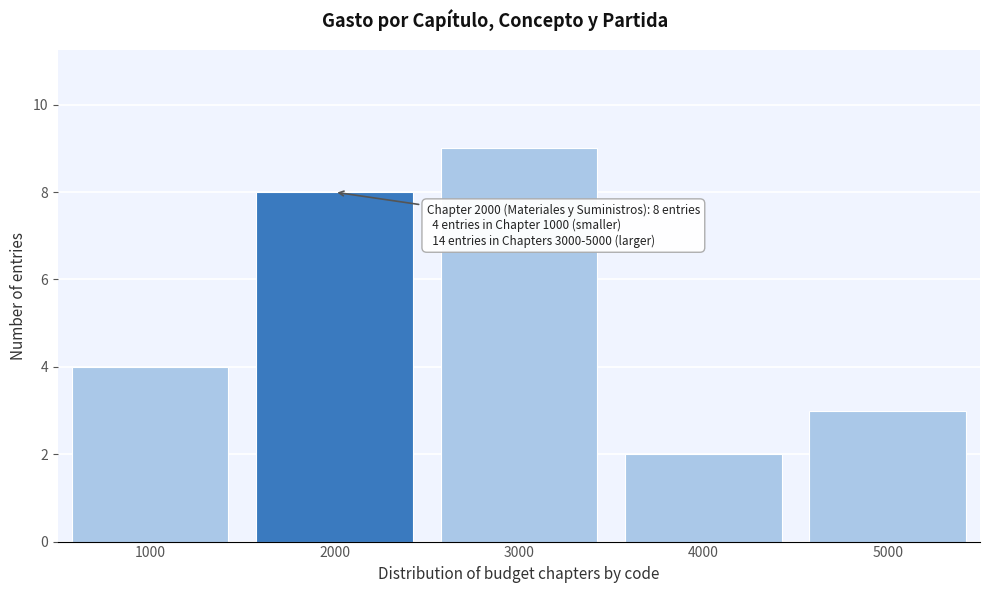

Reading left to right, transcribe all the data shown in this chart.

4	8	9	2	3